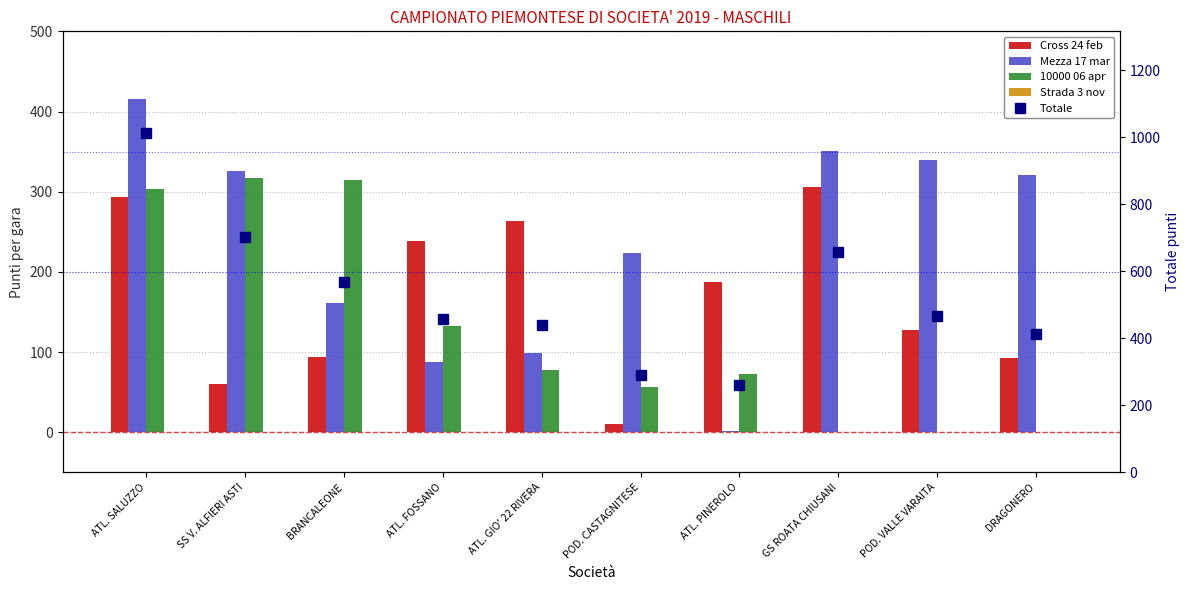

The Totale series shows 467 at POD. VALLE VARAITA. True or false?

True